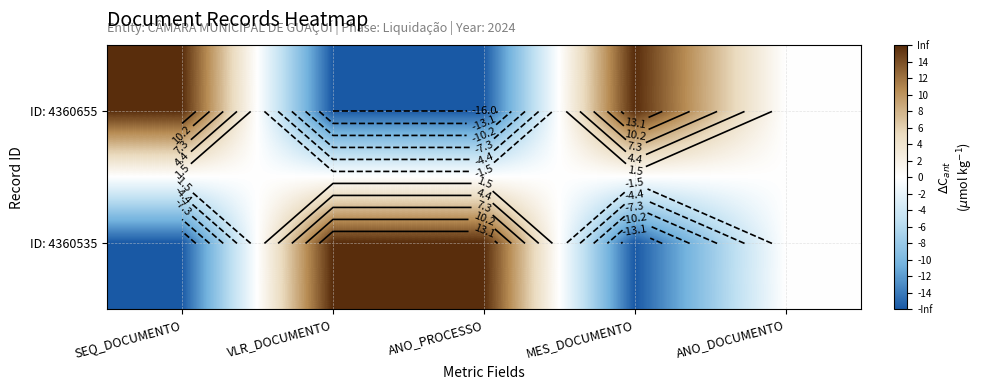

List the series in order of their peak value, lowest first.

ID: 4360655, ID: 4360535